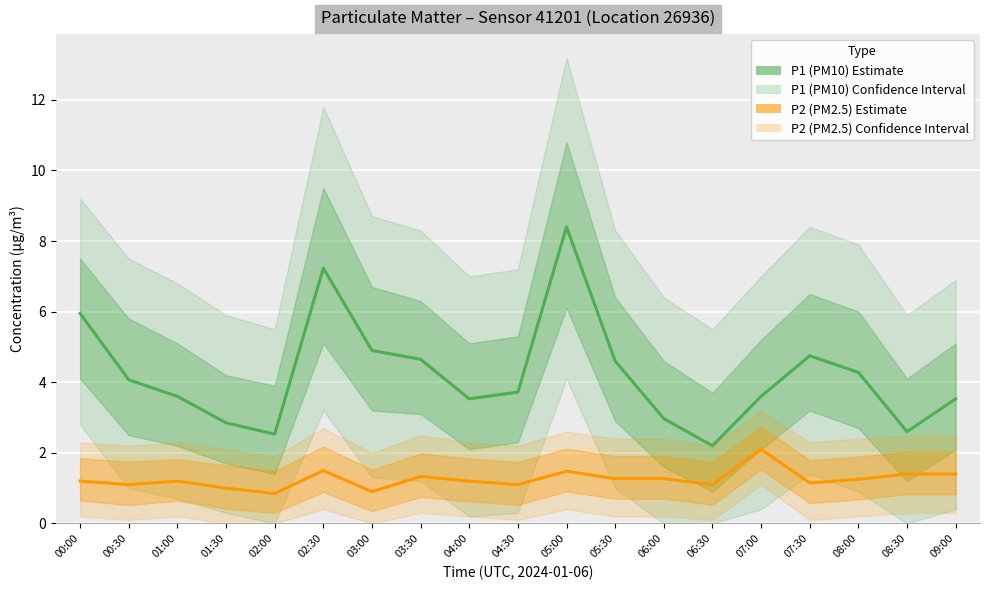

Is the value of P1 (PM10) – Estimate at 02:00 greater than the value of P2 (PM2.5) – Estimate at 06:00?

Yes